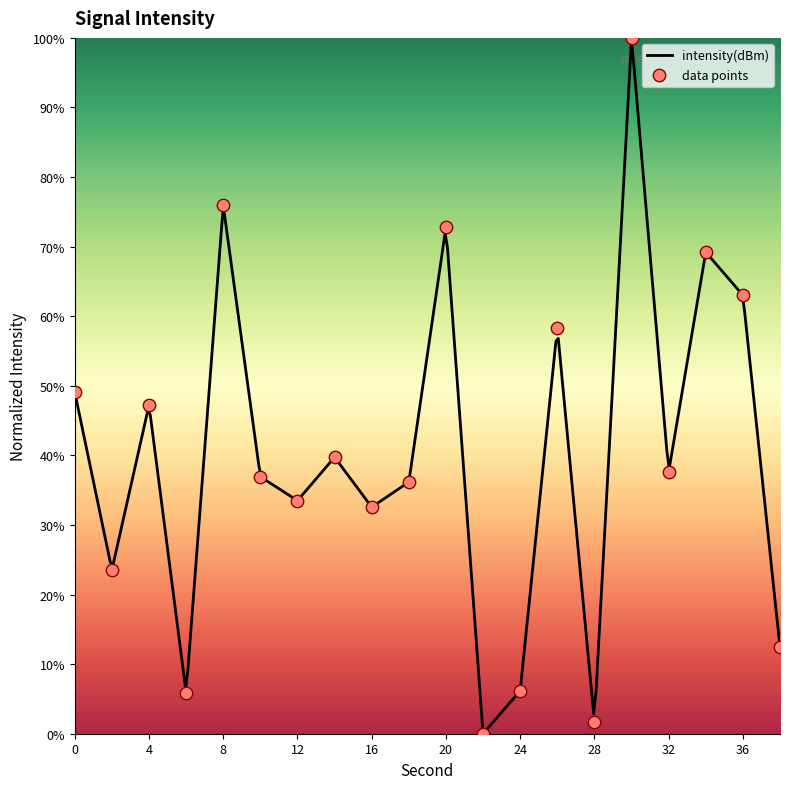

What is the change in value from 4 to 30?

+52.8